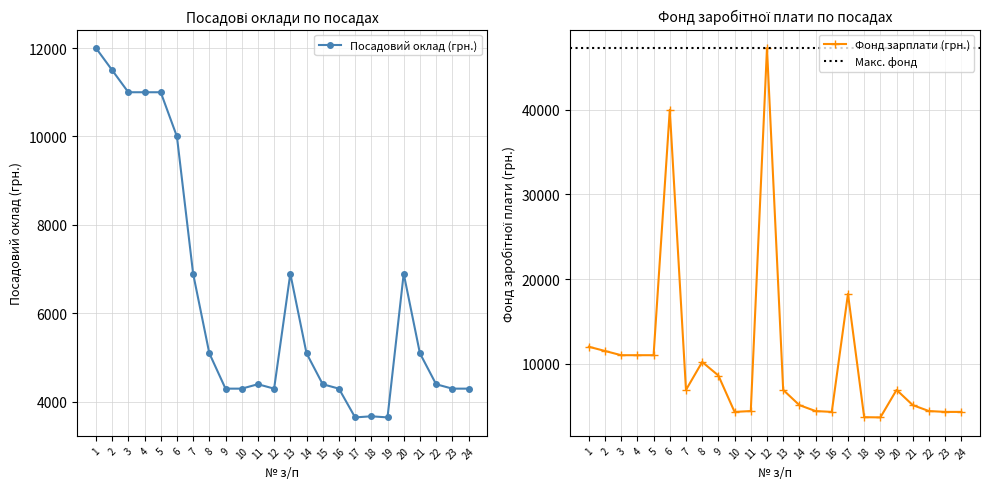

True or false: Фонд заробітної плати на місяць and Посадовий оклад (грн.) cross at least once.

False